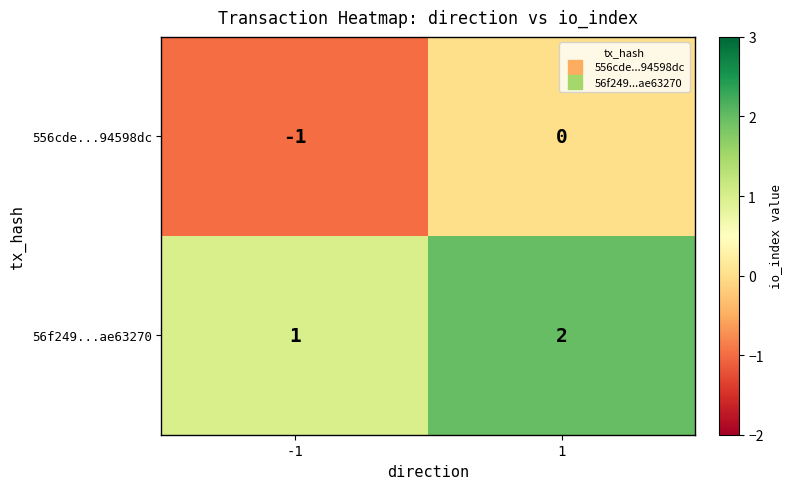

What is the sum of the 56f249...ae63270 values at 1 and -1?

3